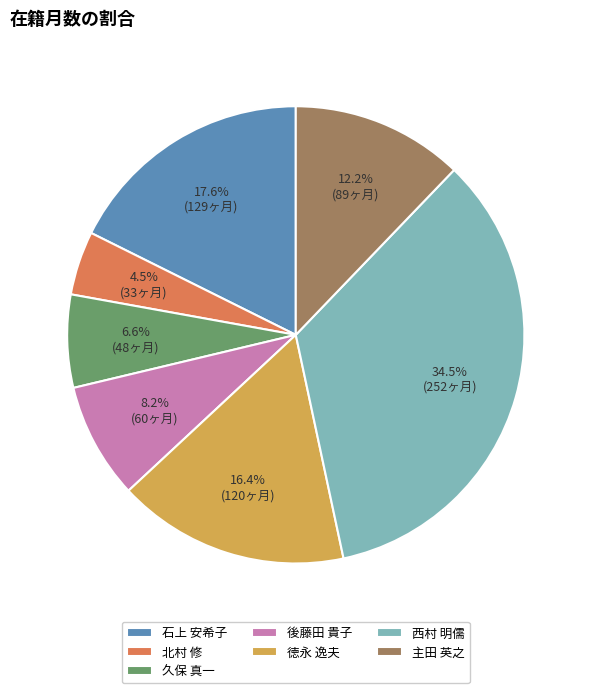

Do 主田 英之 and 北村 修 together represent more than half of the pie?

No